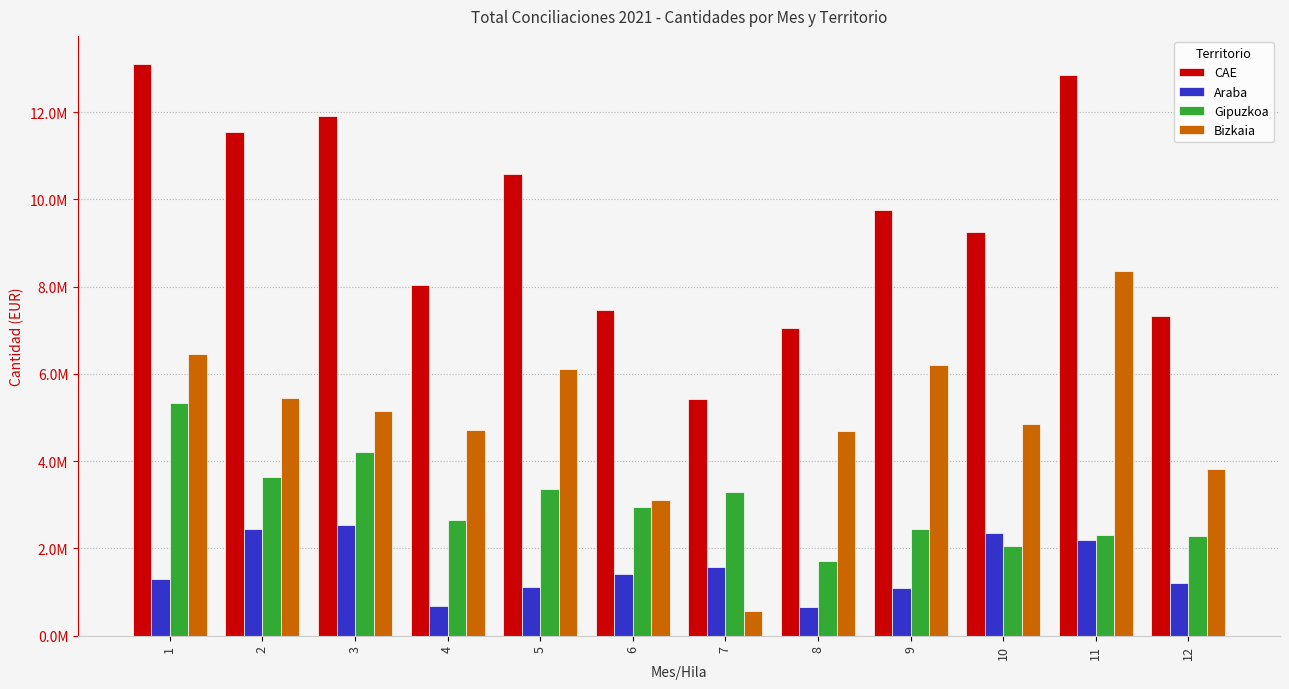

Is it true that CAE equals 7319019.9 at 12?

True